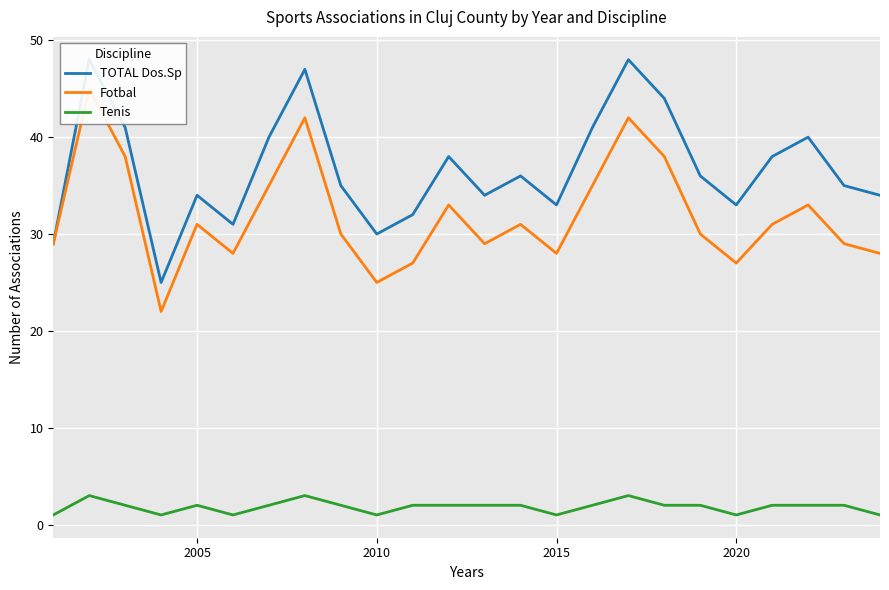

True or false: TOTAL Dos.Sp and Fotbal intersect in this chart.

False